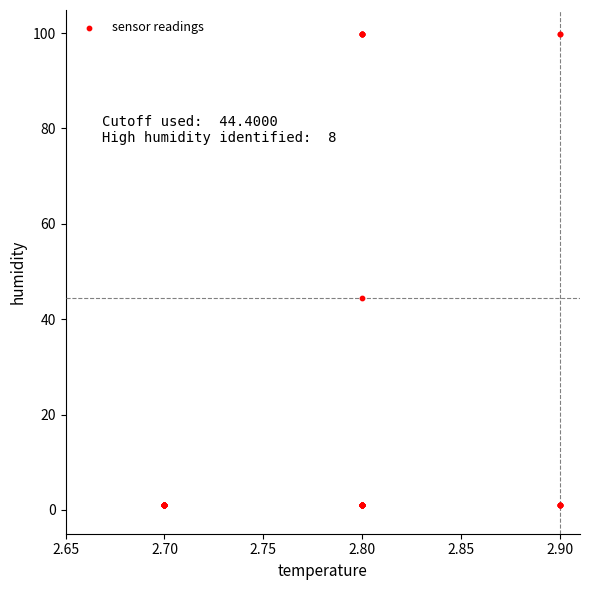

What Y value in the scatter plot is closest to 50?

44.4